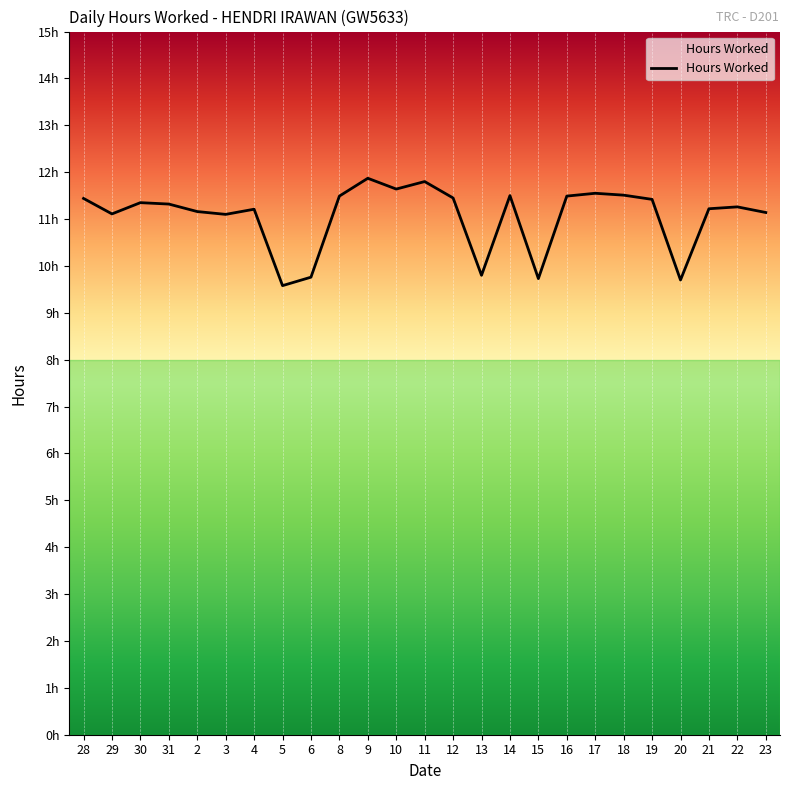

What is the change in value from 30 to 8?

+0.1